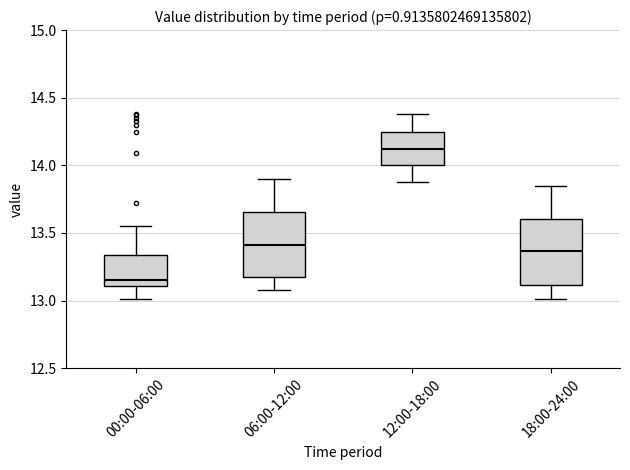

Which box has the highest median line?

12:00-18:00